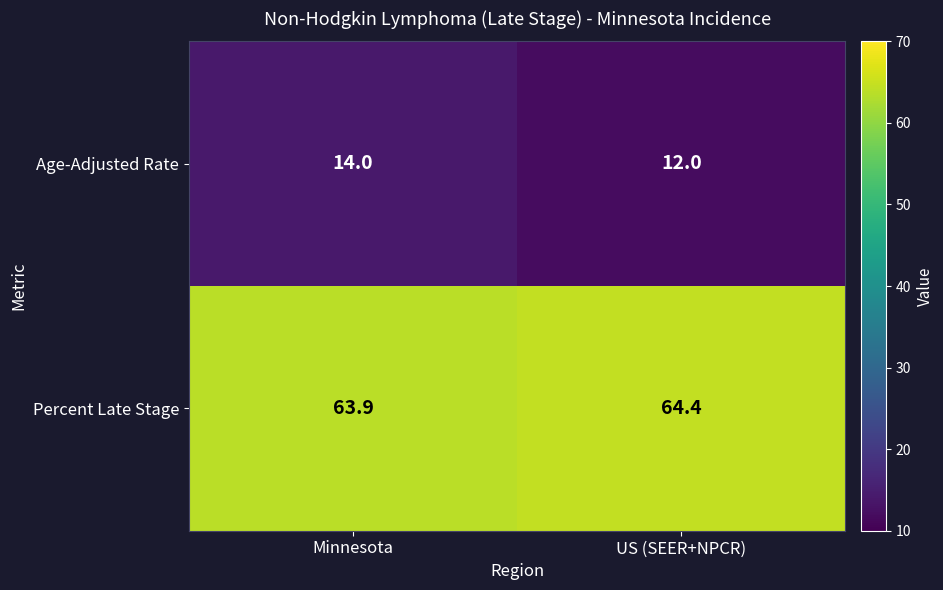

At which label does Percent Late Stage first exceed 64?

US (SEER+NPCR)